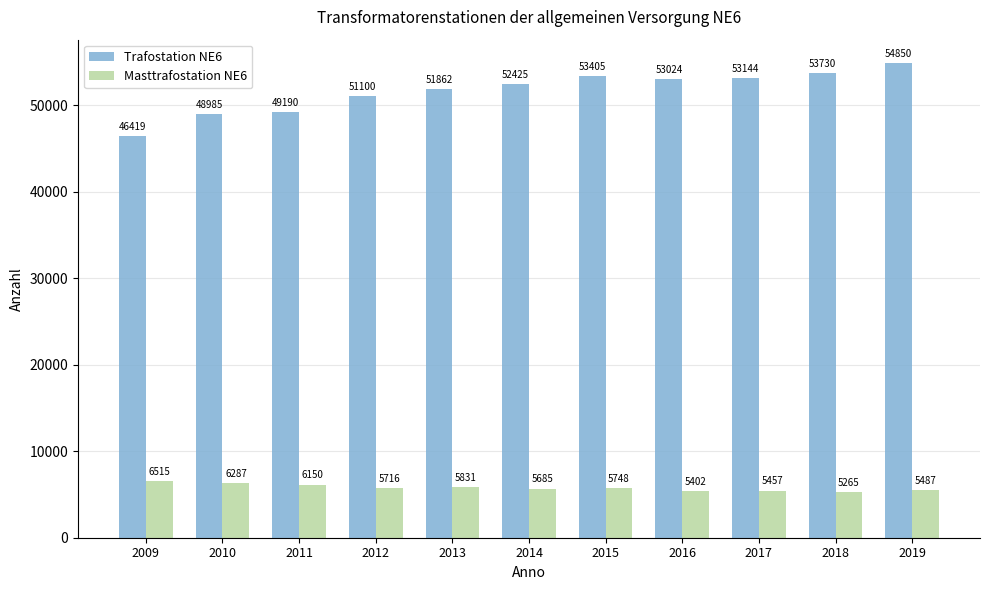

Is it true that Masttrafostation NE6 equals 6287 at 2010?

True